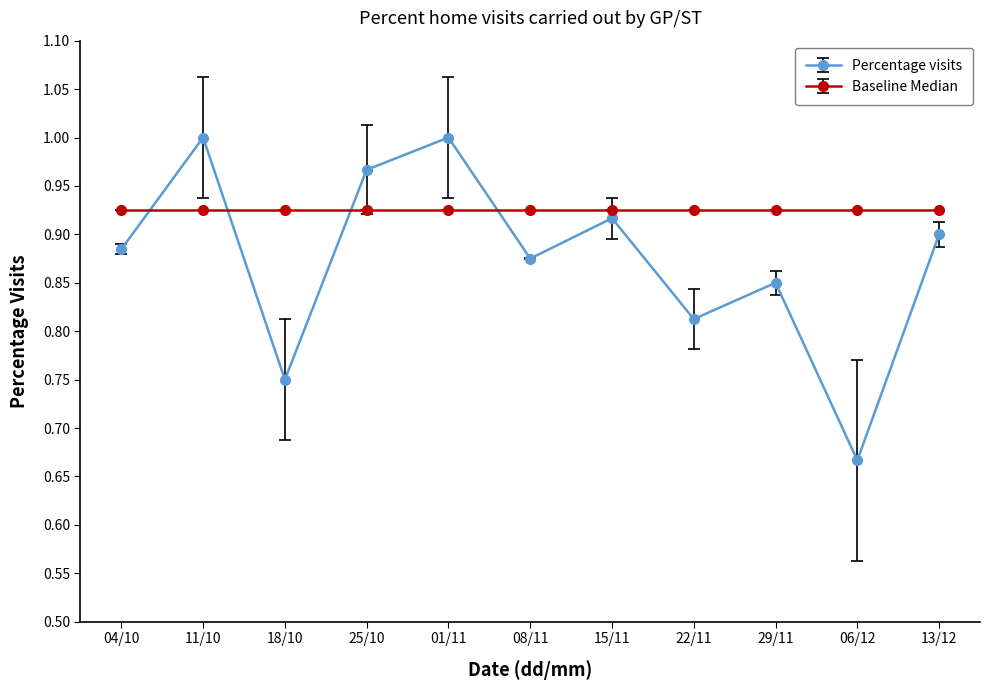

What position from the left is 13/12?

11